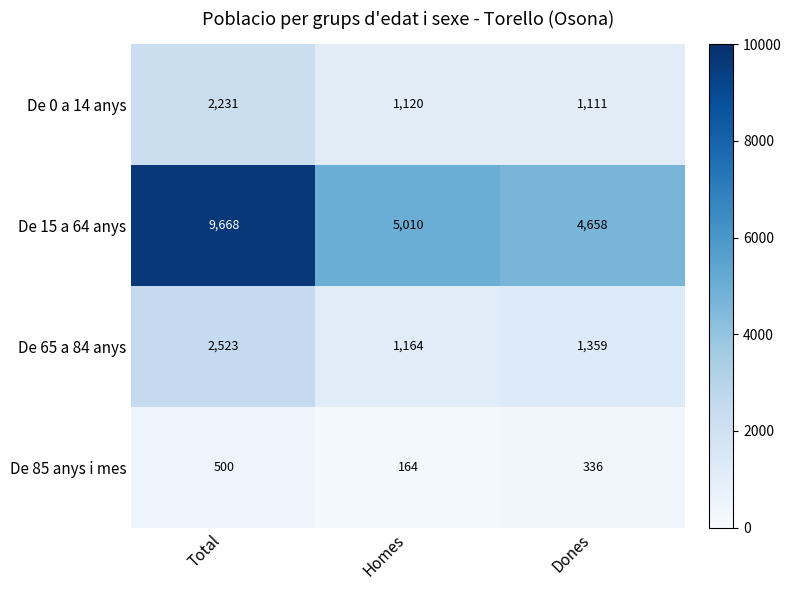

At which label is De 0 a 14 anys closest to 1671?

Homes